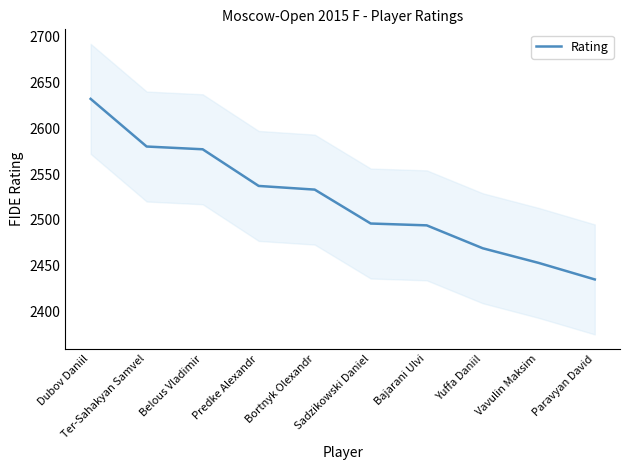

What is the label of the 5th point from the left?

Bortnyk Olexandr